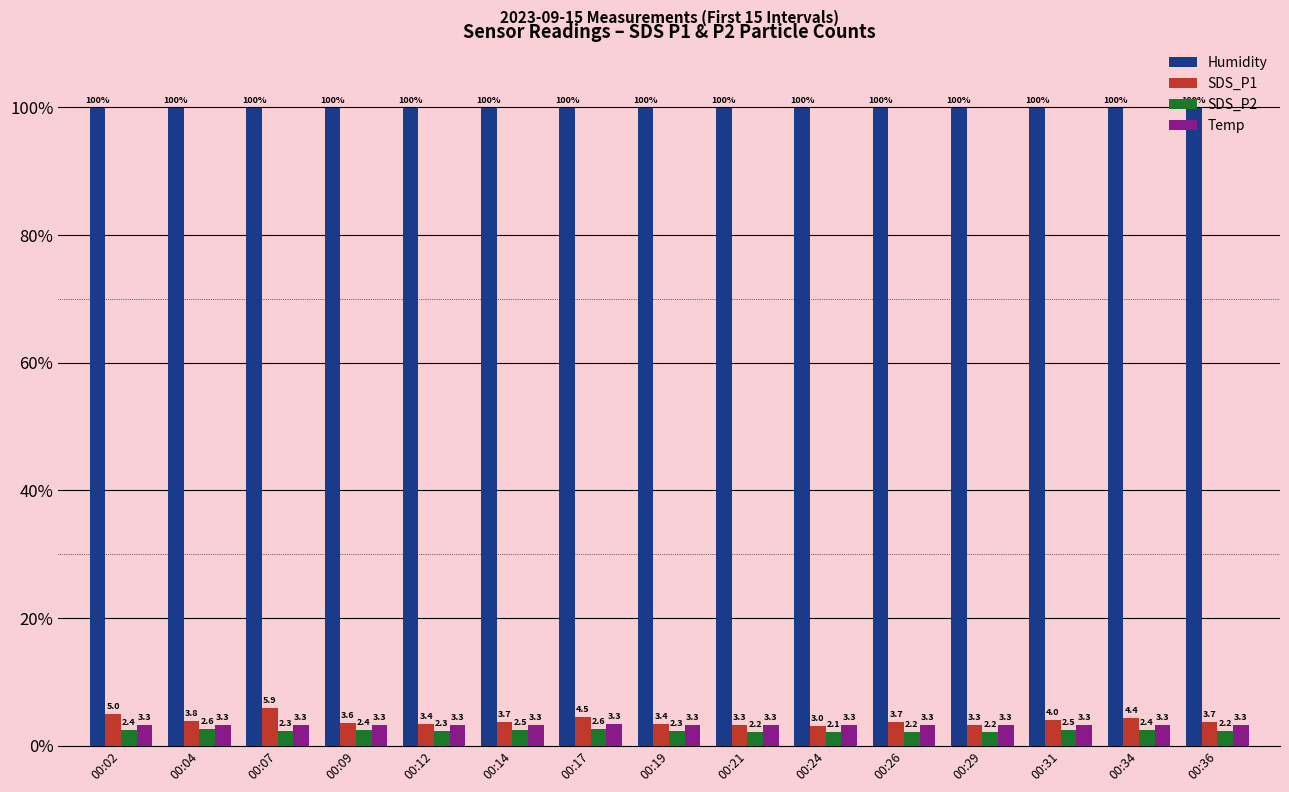

What is the total value across all series at 00:04?

109.7